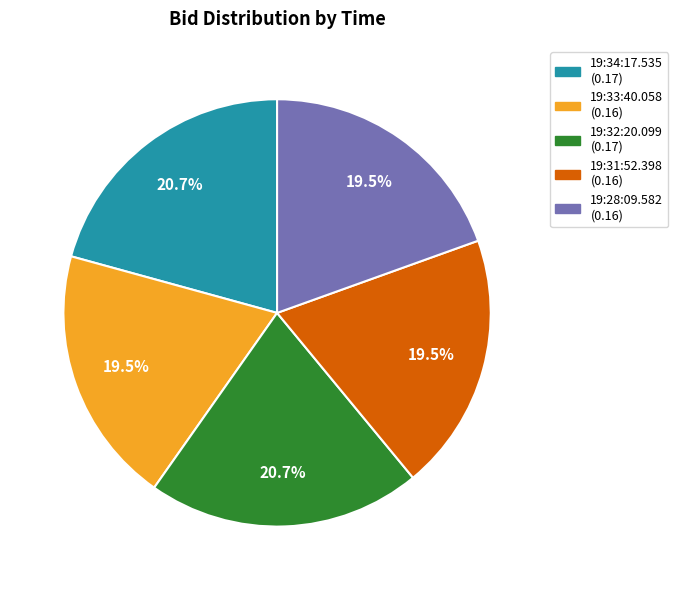

Does any single category account for the majority?

No